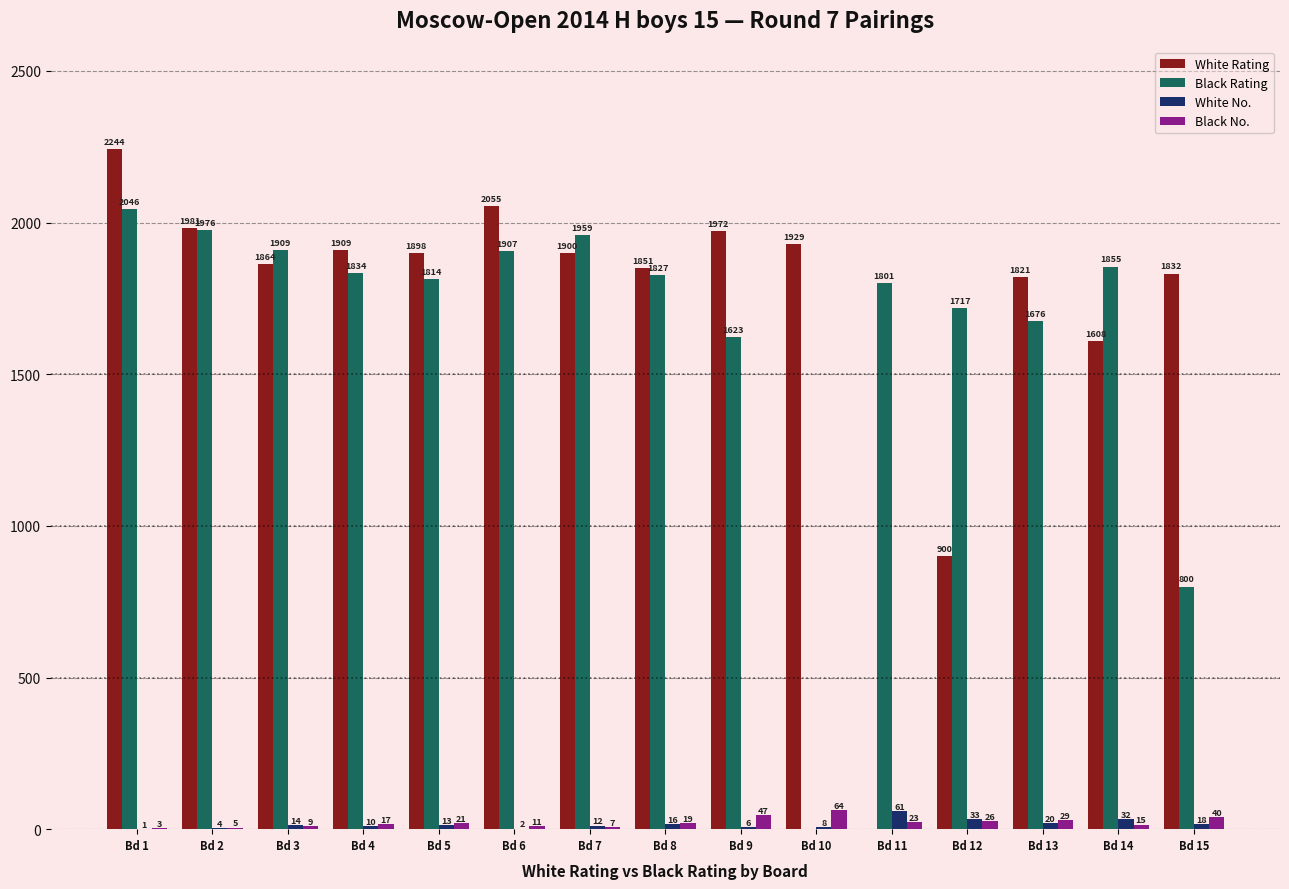

How many data points does each series have?

15